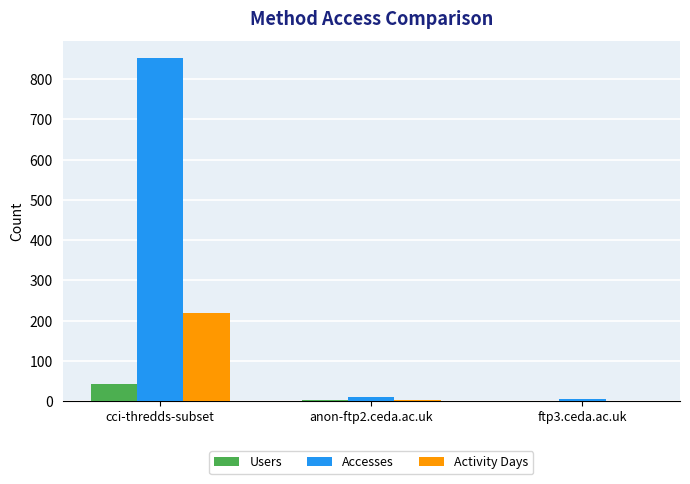

What is the greatest value displayed?

852